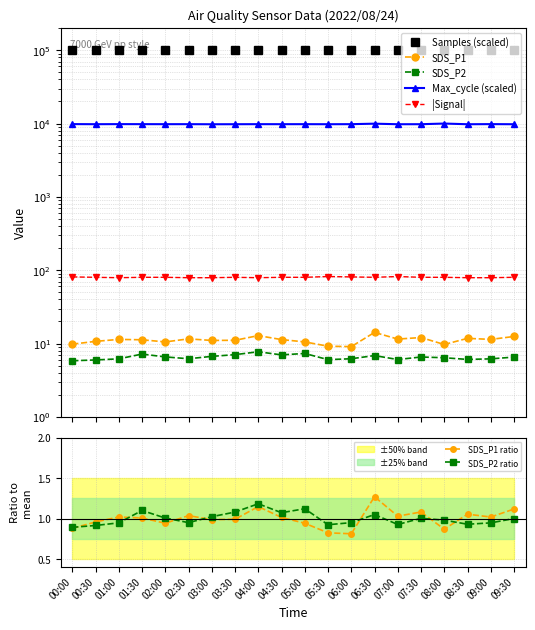

At which label does Samples first exceed 99725?

00:00